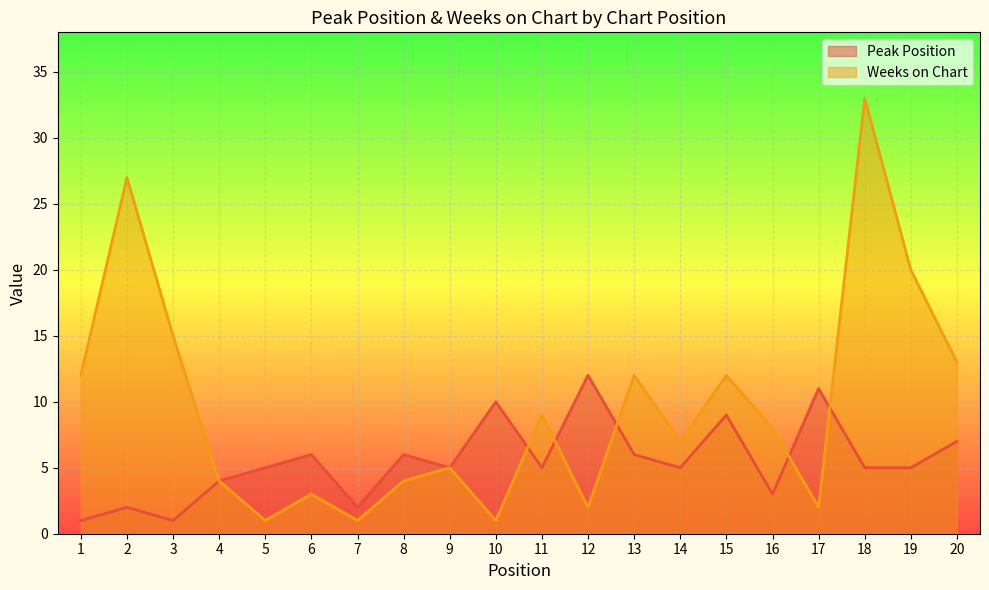

How many lines are shown in the chart?

2